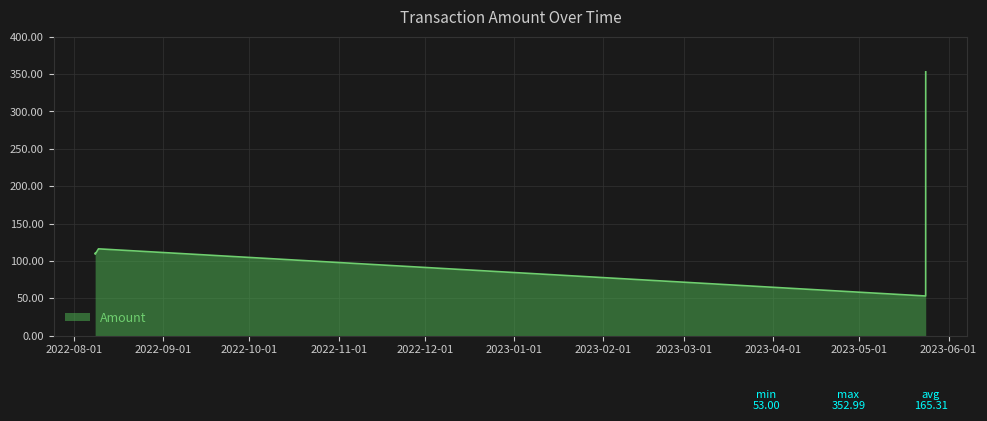

What is the maximum value shown in the chart?

353.0